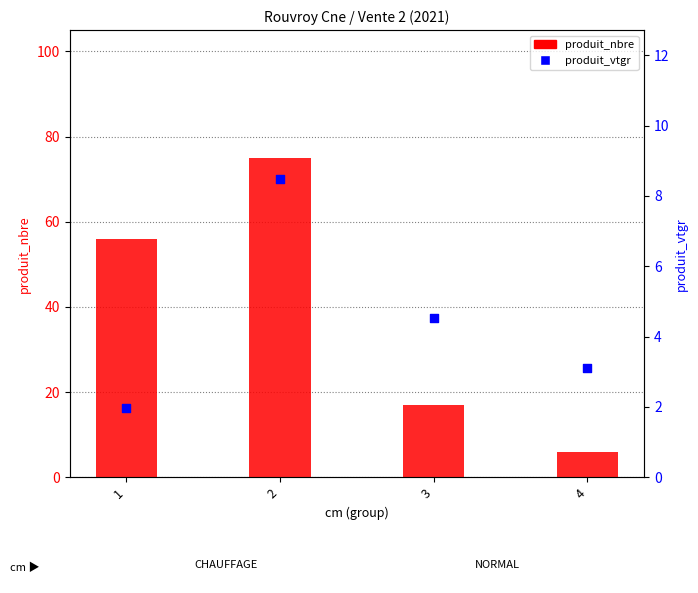

Which series has the largest total across all categories?

produit_nbre